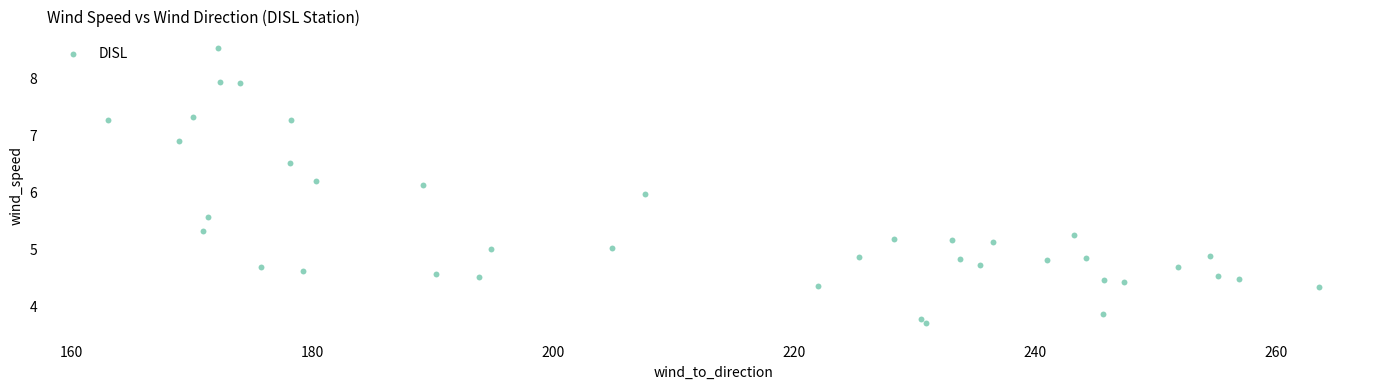

What is the range of X values (max minus min)?

100.6